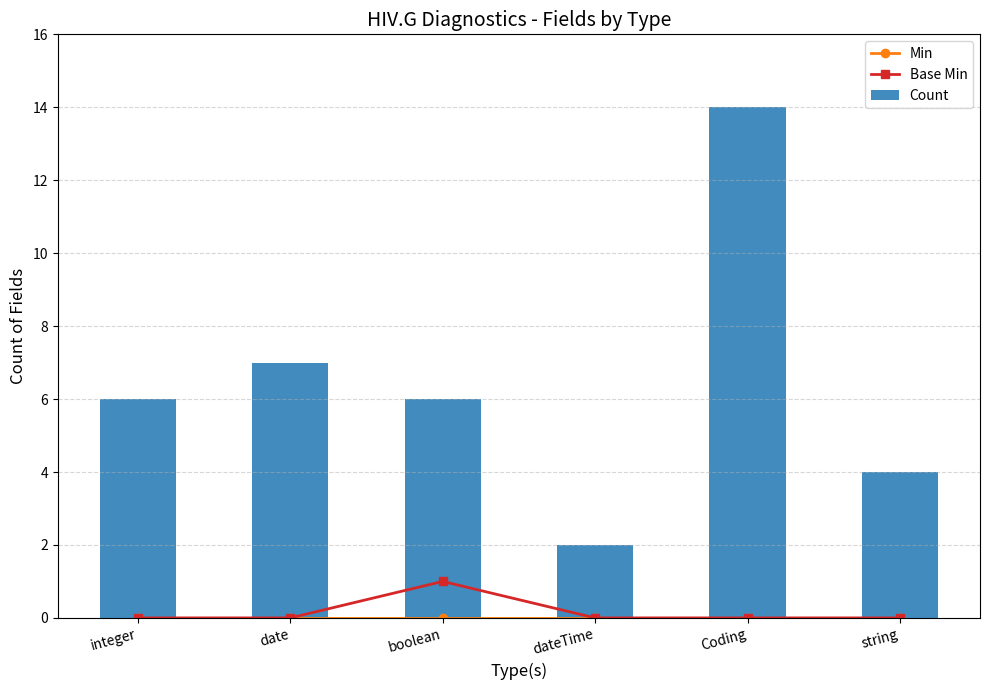

What is the difference between the highest and lowest values at Coding?

14